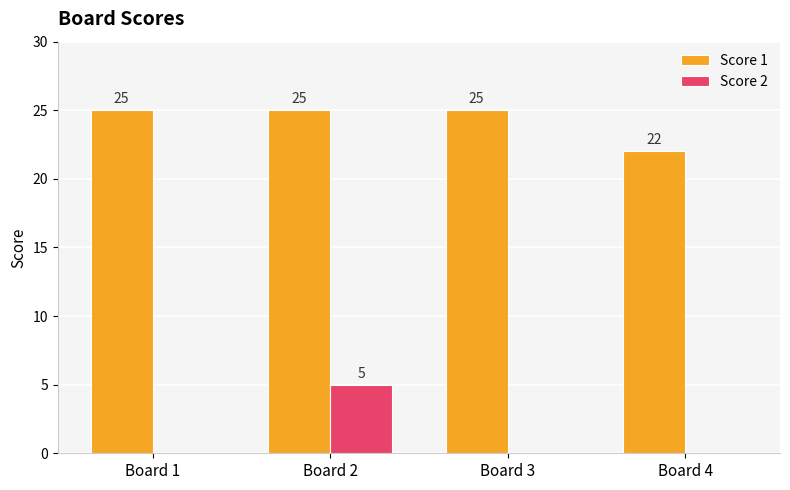

Are the bars grouped side by side (vs. stacked)?

Yes